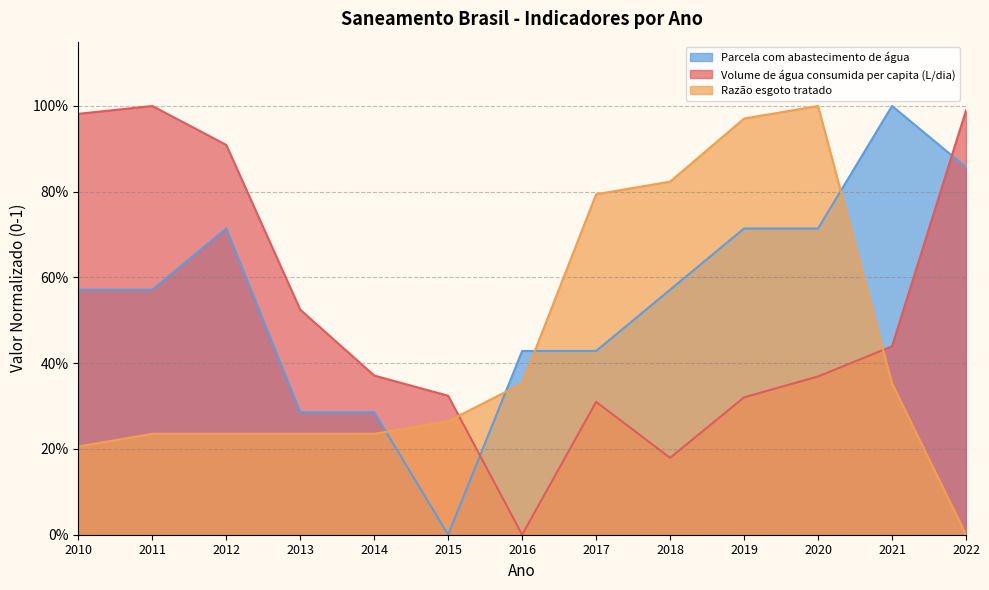

Rank the series at 2015 from highest to lowest value.

Volume de água consumida per capita (L/dia), Razão esgoto tratado, Parcela com abastecimento de água